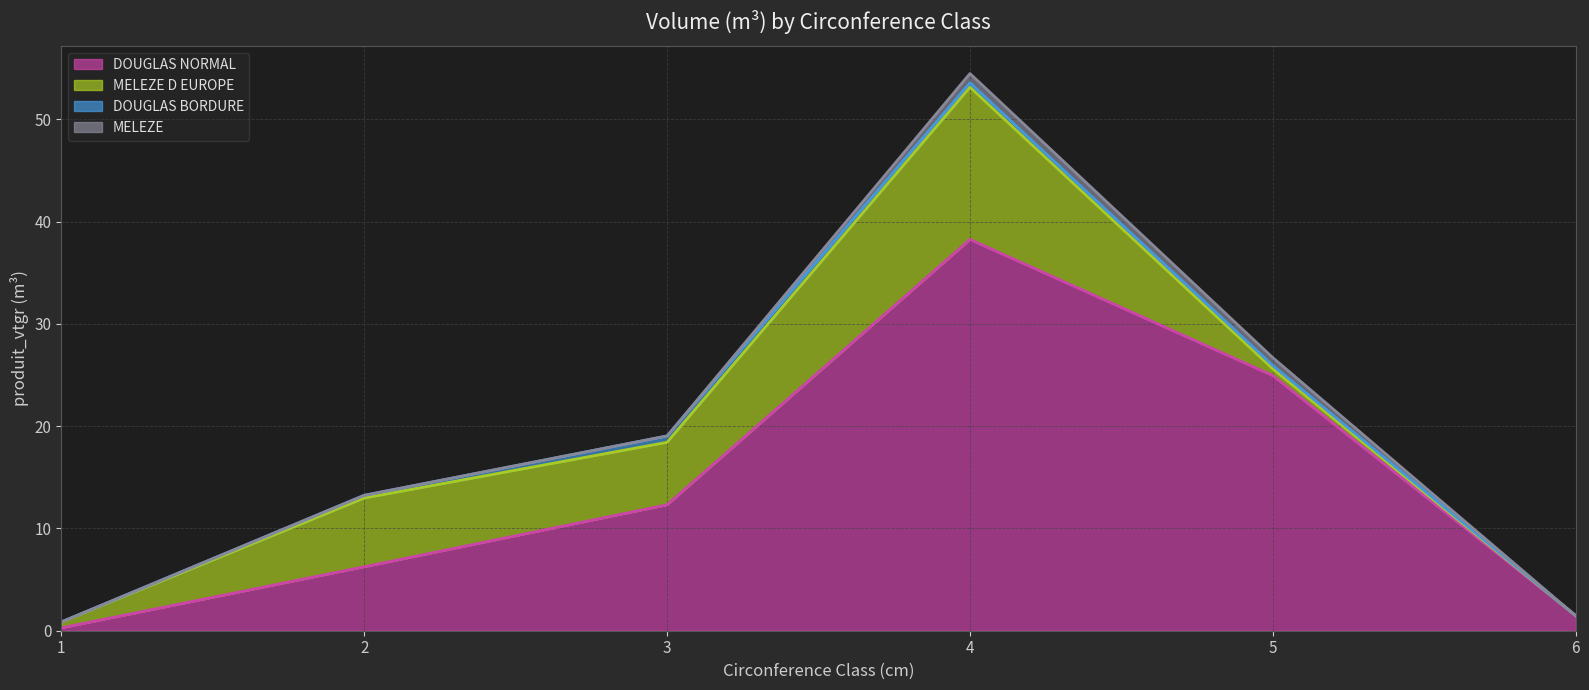

What is the approximate value of MELEZE D EUROPE (line) at 5?

25.6